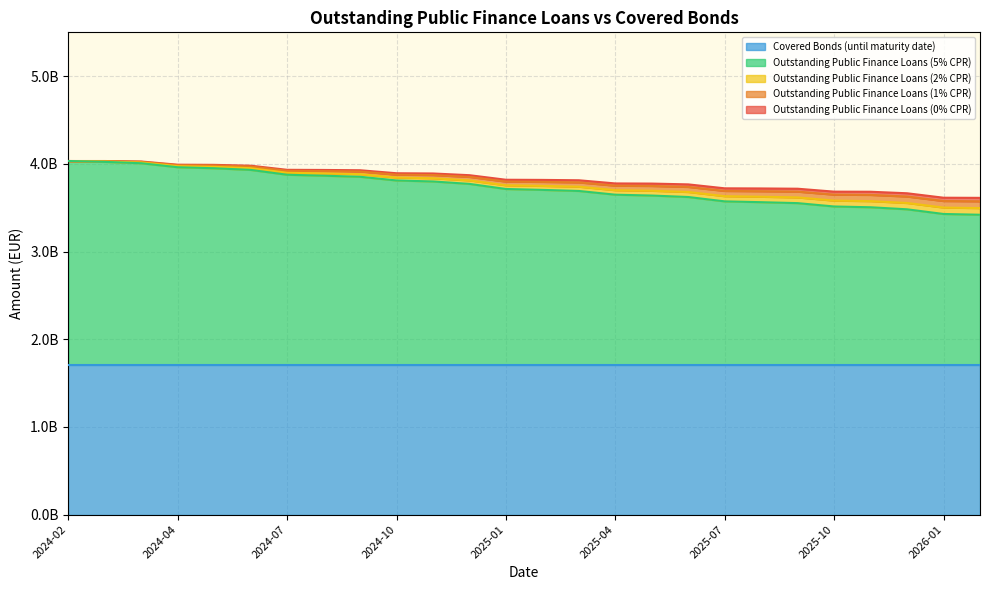

True or false: Outstanding Public Finance Loans (0% CPR) and Outstanding Public Finance Loans (5% CPR) cross at least once.

False